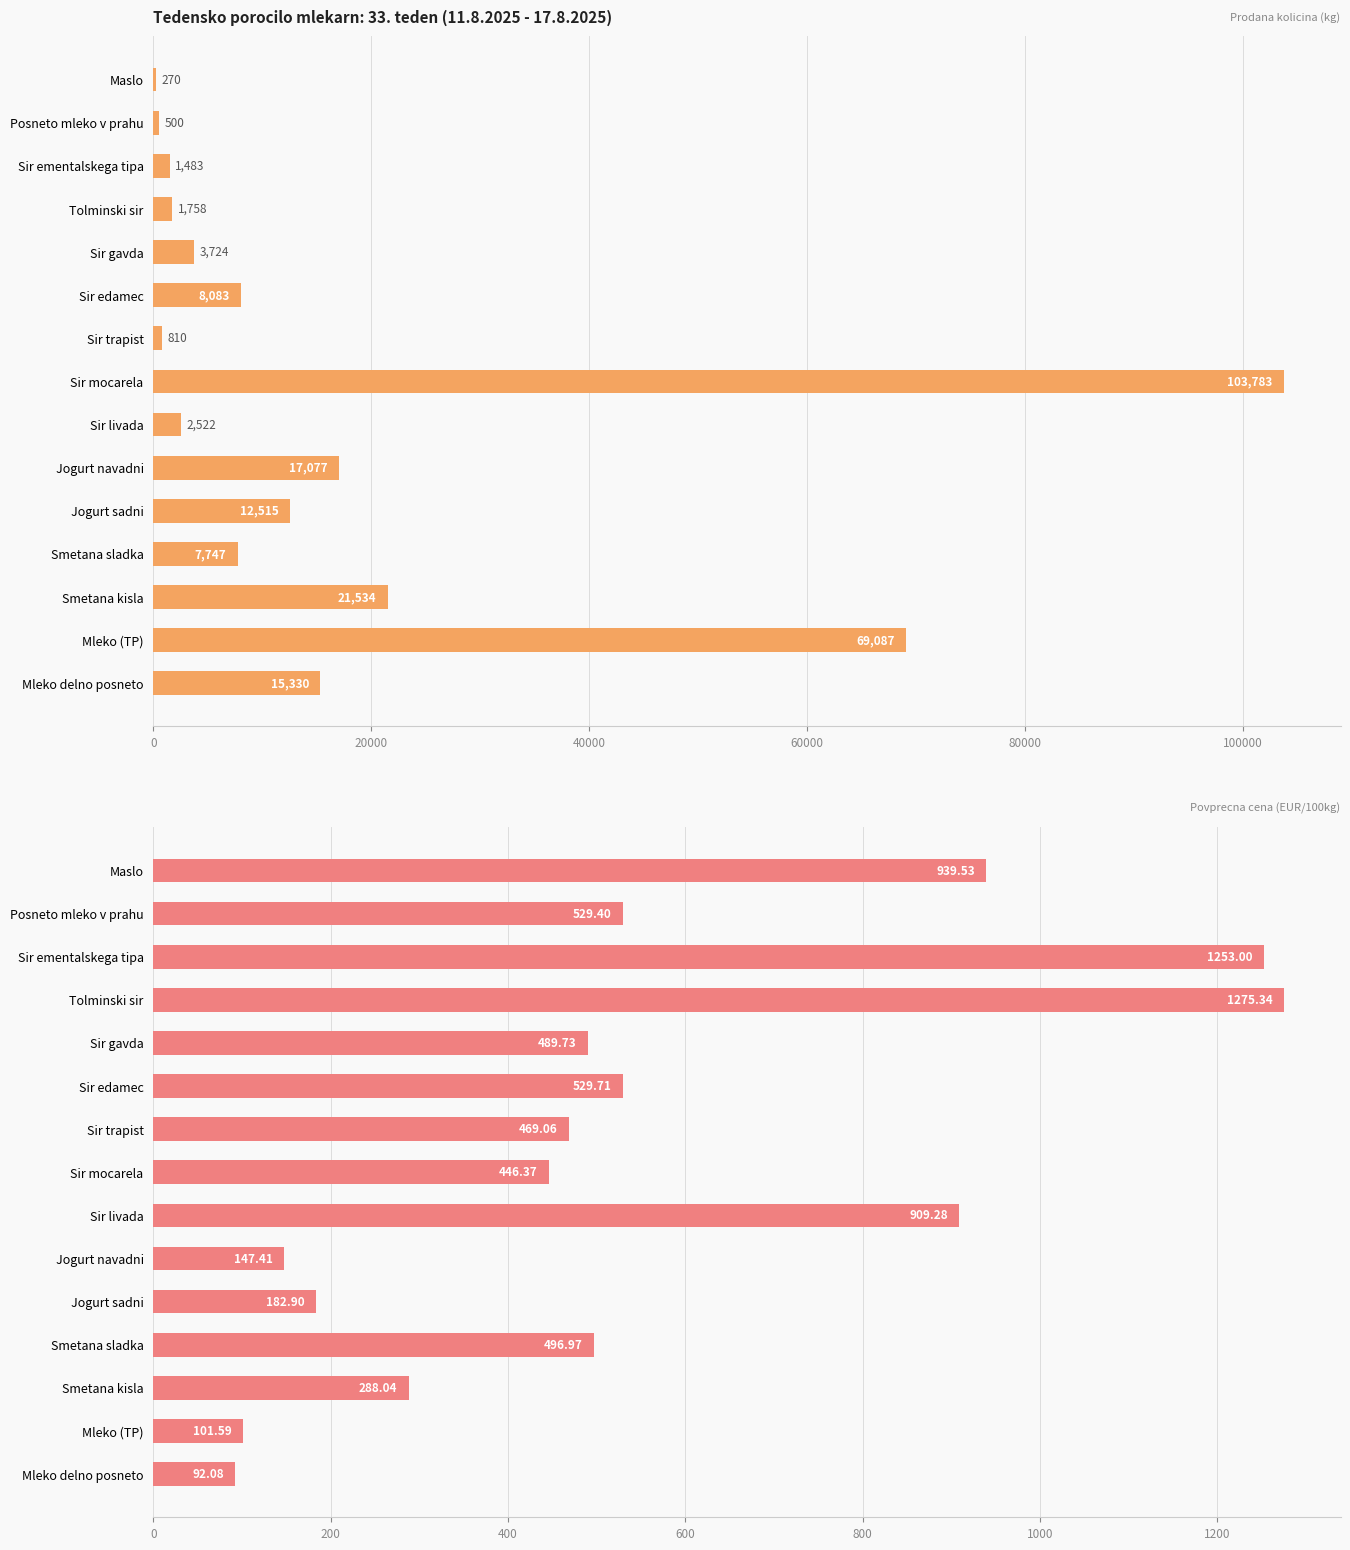

How many values in the Povprecna cena (EUR/100kg) series are below 489?

7